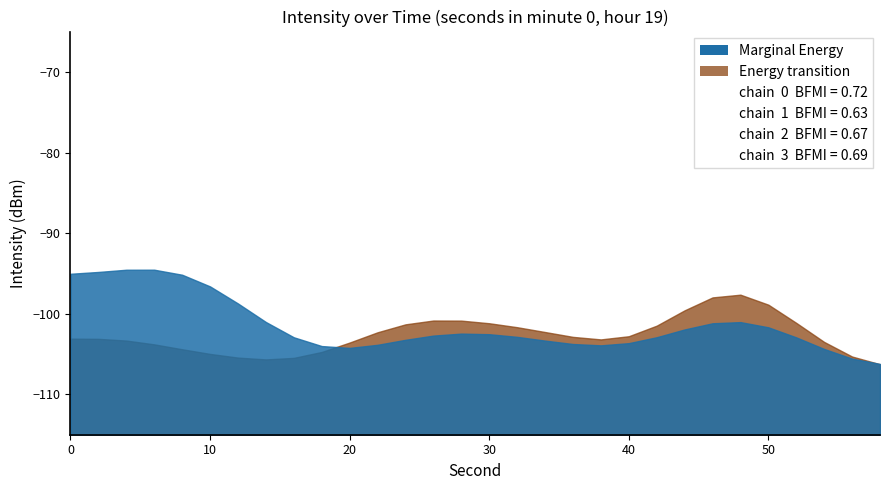

Is the value of Energy transition at 58 greater than the value of Marginal Energy at 18?

No